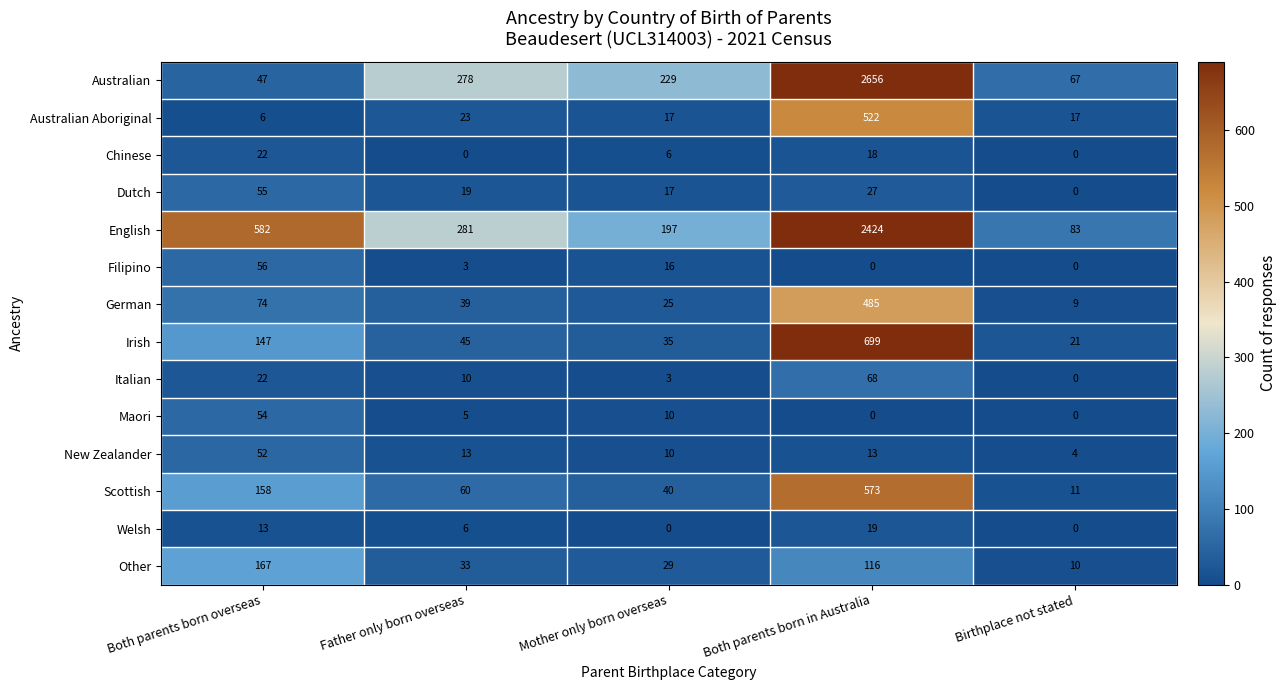

Which series changed the most between Father only born overseas and Mother only born overseas?

English